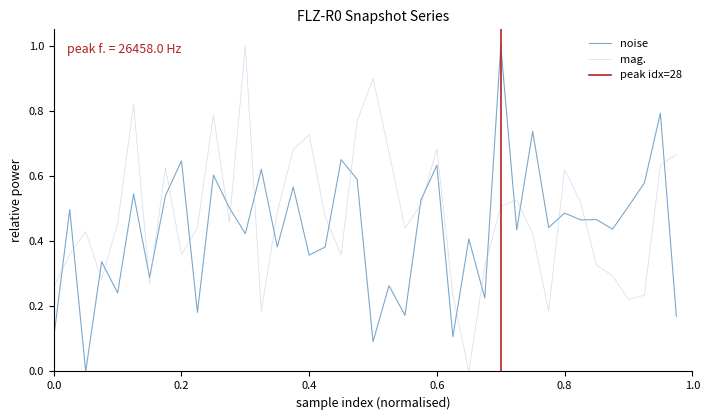

Which series ends up on top after the final intersection of noise and mag.?

mag.